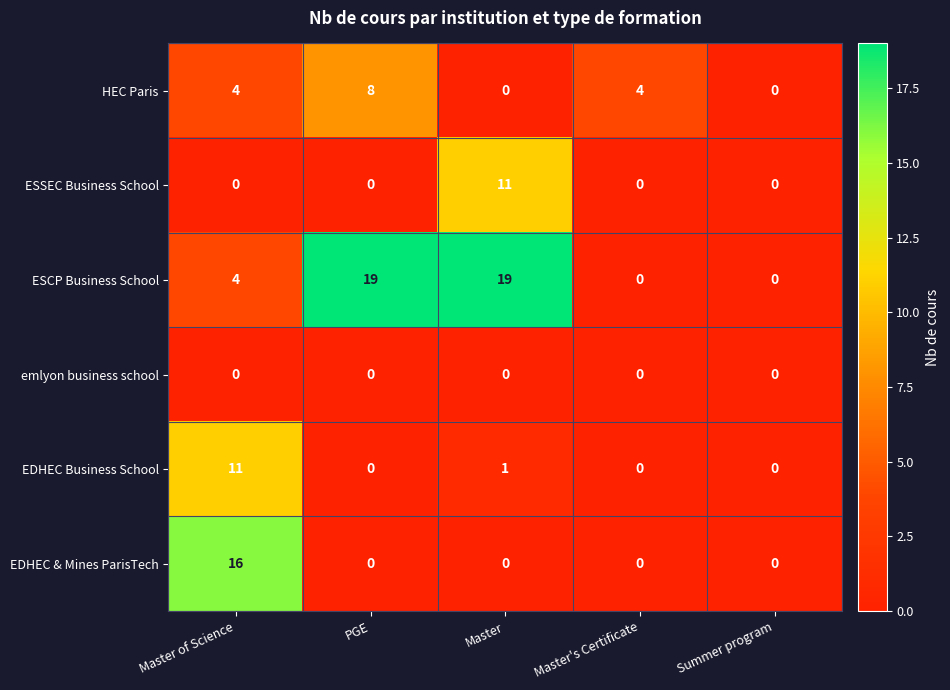

What is the average value of the HEC Paris series?

3